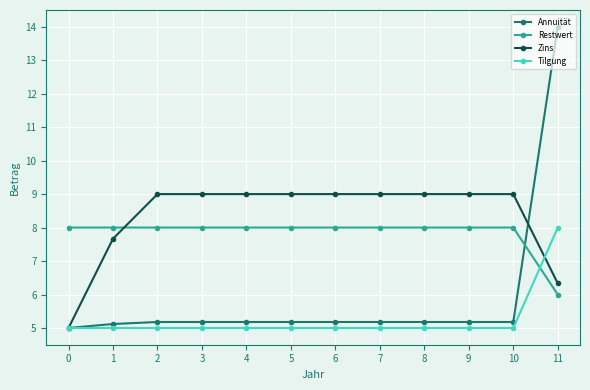

Reading left to right, what are all the values shown in this chart?

Annuität: 5.0	5.1	5.2	5.2	5.2	5.2	5.2	5.2	5.2	5.2	5.2	14.0
Restwert: 8.0	8.0	8.0	8.0	8.0	8.0	8.0	8.0	8.0	8.0	8.0	6.0
Zins: 5.0	7.7	9.0	9.0	9.0	9.0	9.0	9.0	9.0	9.0	9.0	6.3
Tilgung: 5.0	5.0	5.0	5.0	5.0	5.0	5.0	5.0	5.0	5.0	5.0	8.0